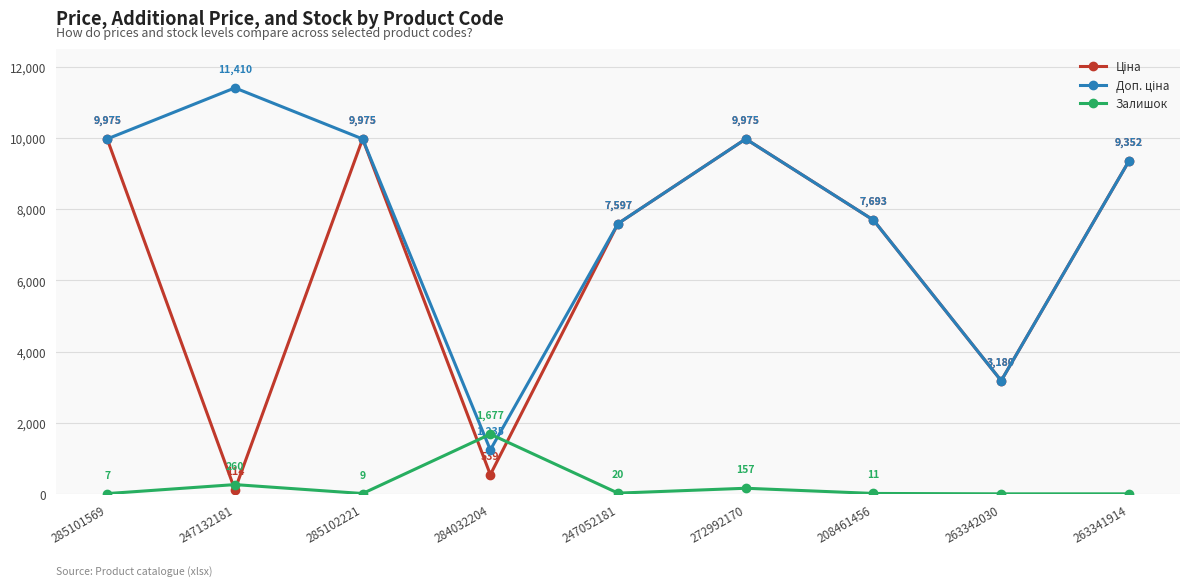

At which label does Залишок first exceed 11?

247132181